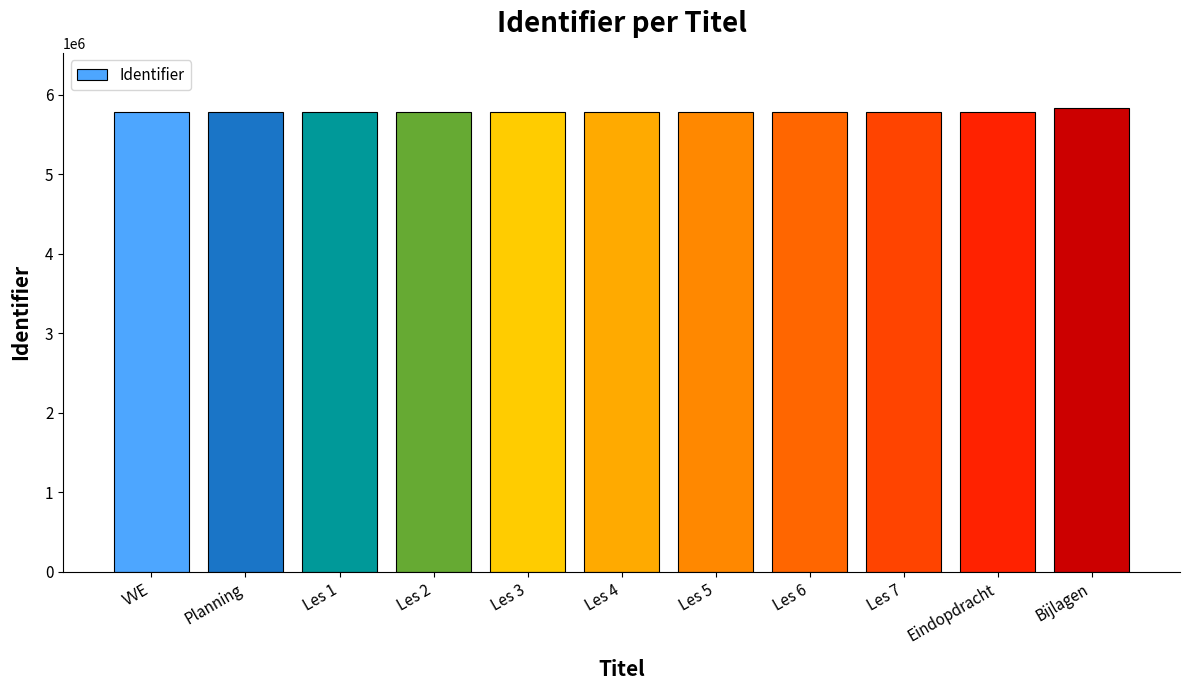

What position from the left is Les 2?

4